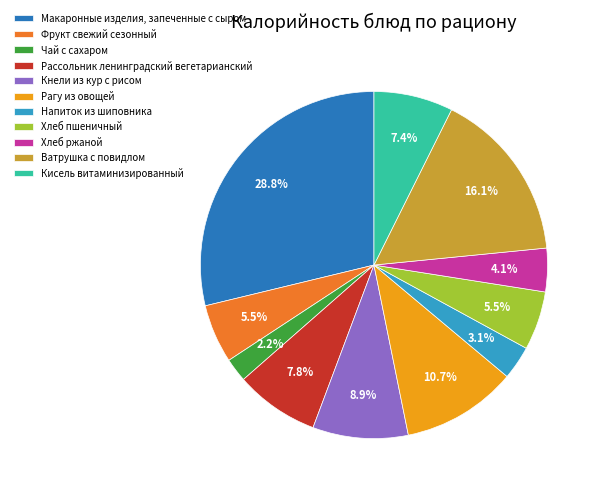

The Кнели из кур с рисом slice represents 9% of the pie. True or false?

True